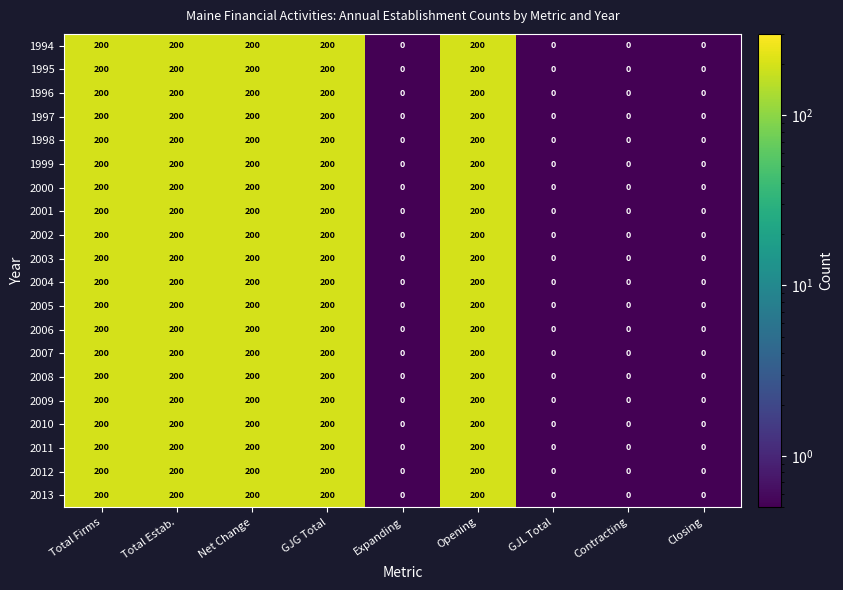

What is the sum of the 2012 values at Expanding and Total Firms?

200